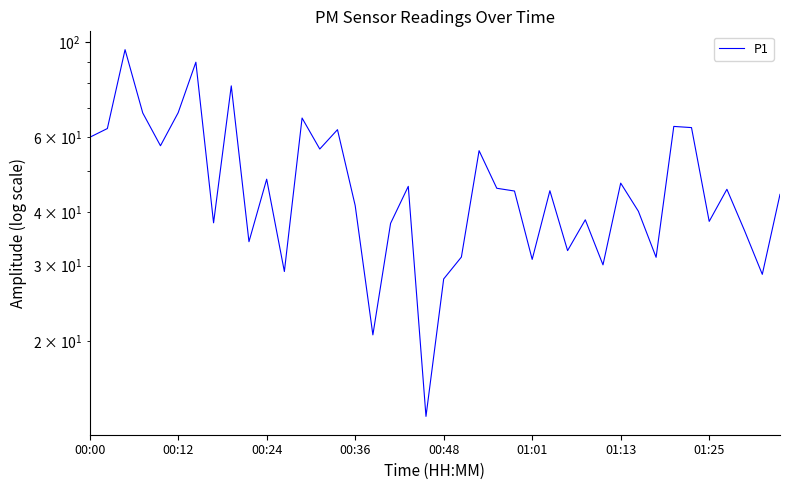

Count the number of values greater than 44.

22